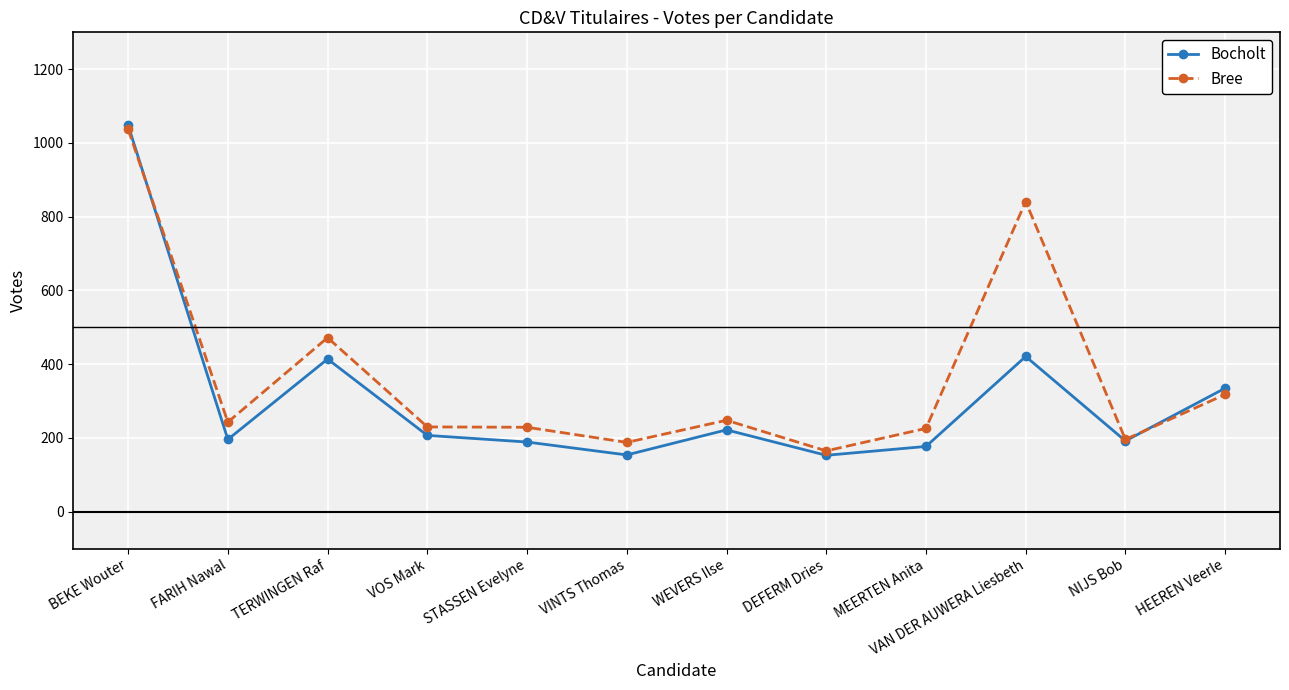

What is the sum of the Bree values at TERWINGEN Raf and DEFERM Dries?

637